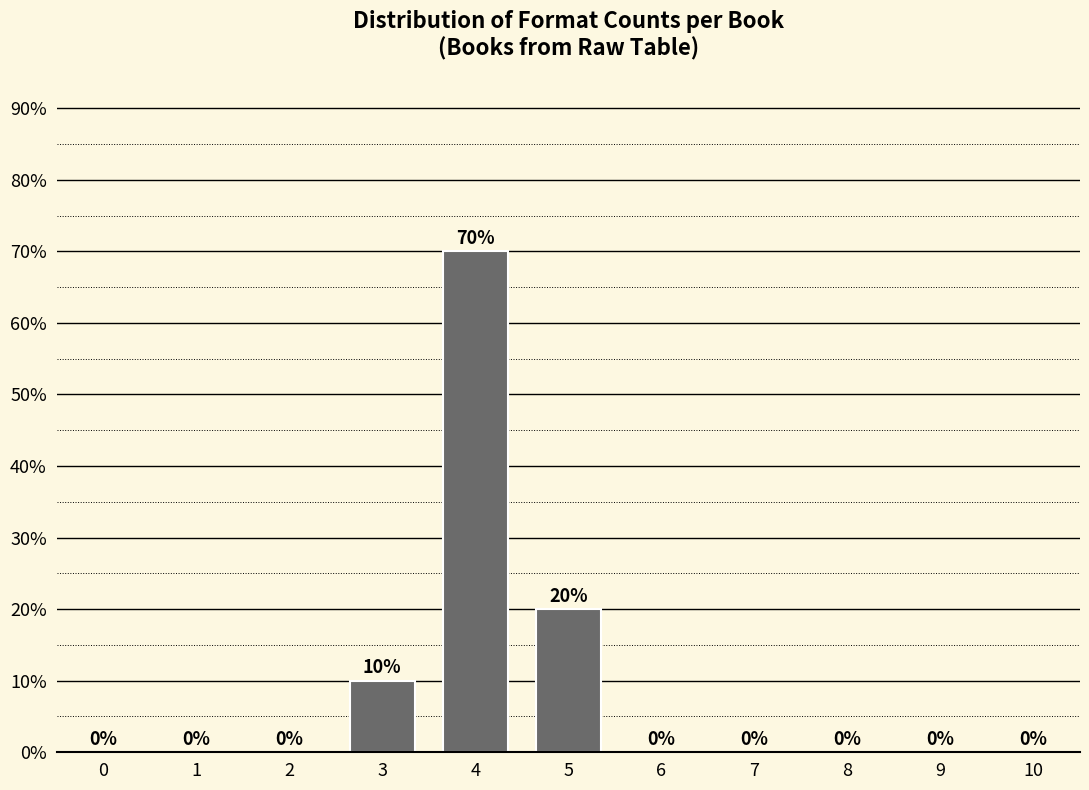

Reading left to right, extract all data points from this chart.

0=0	1=0	2=0	3=10	4=70	5=20	6=0	7=0	8=0	9=0	10=0